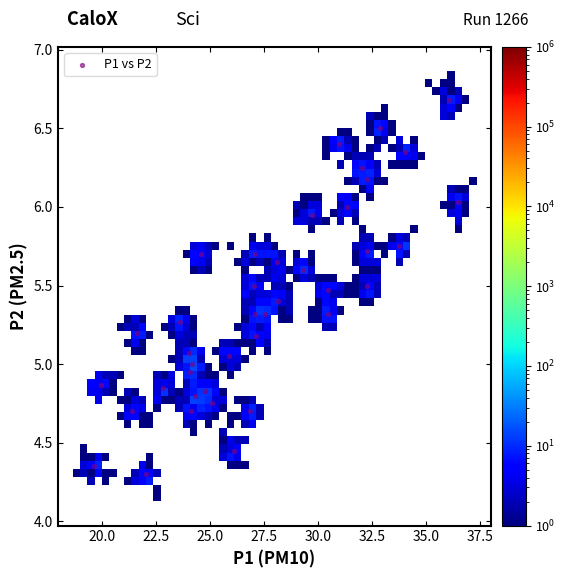

What is the range of X values (max minus min)?

16.8